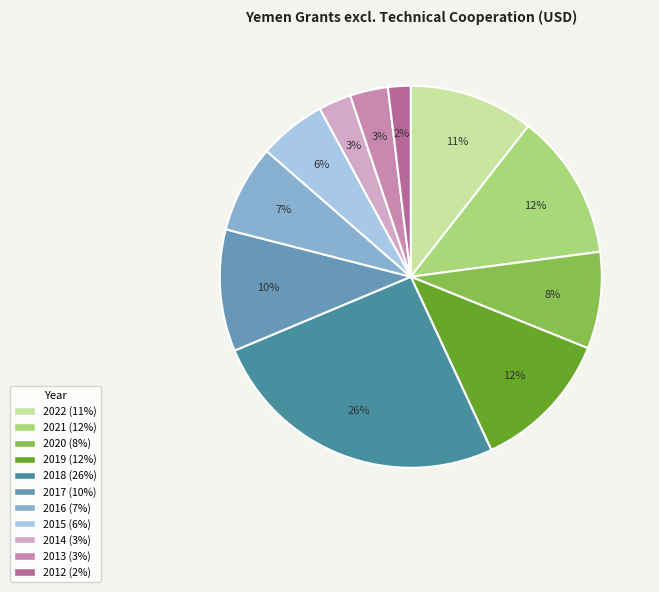

Combined, do 2020 and 2022 account for over 50%?

No